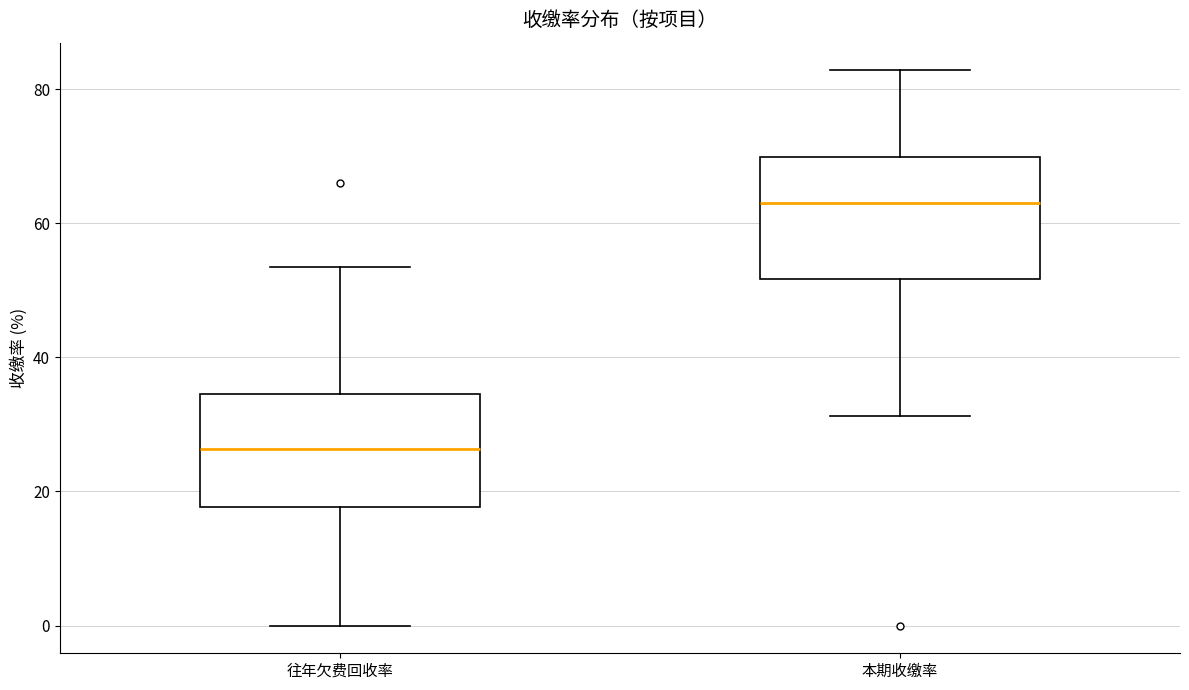

Where is the upper edge of the box for 往年欠费回收率 on the y-axis? The values are not printed on the chart, so give them approximately, as read against the axis.

34